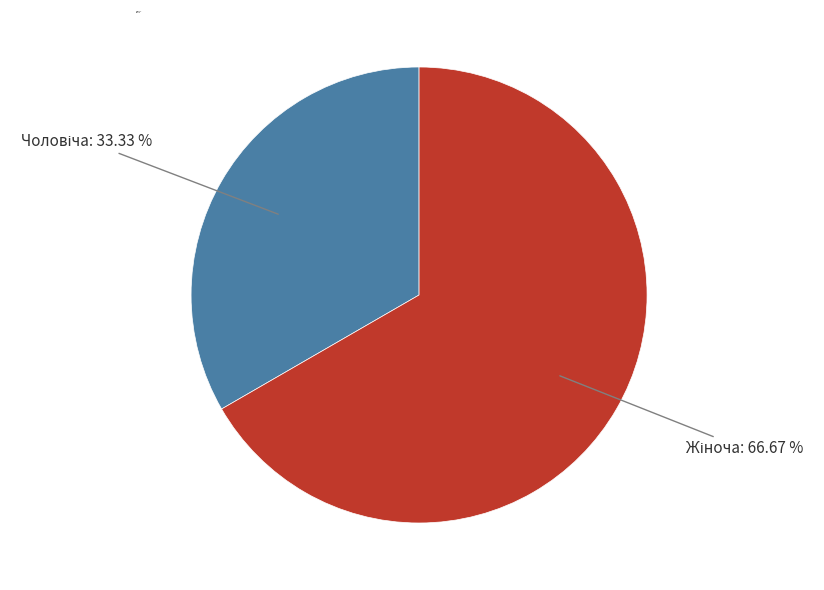

Does any single category account for the majority?

Yes